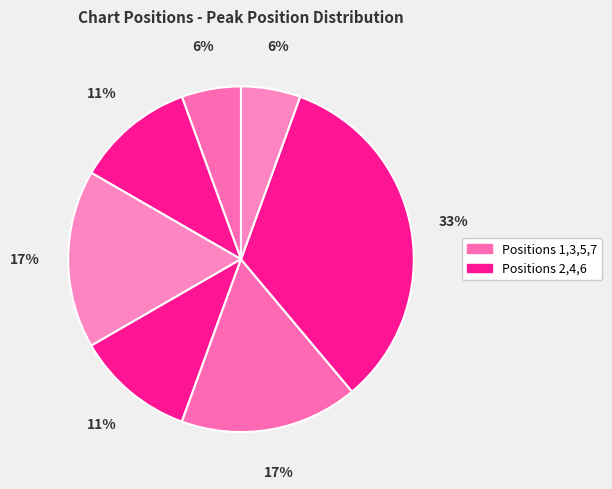

How many segments does this pie chart have?

7